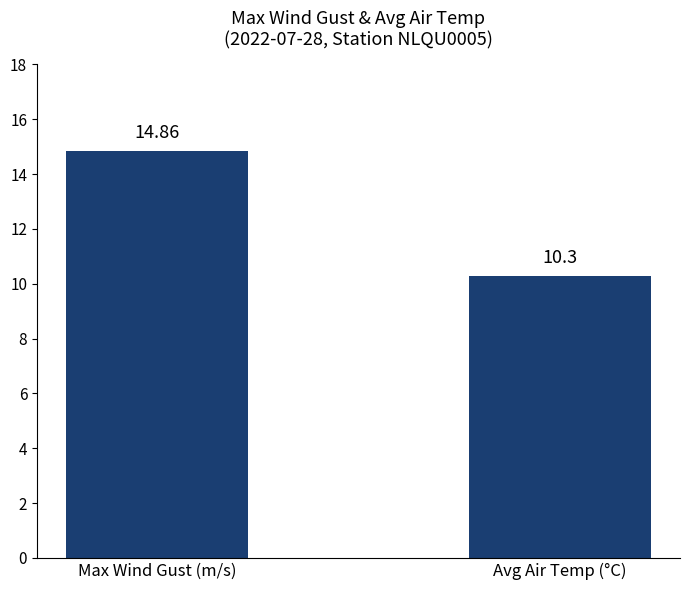

Reading left to right, transcribe all the data shown in this chart.

Max Wind Gust (m/s)=14.9	Avg Air Temp (°C)=10.3